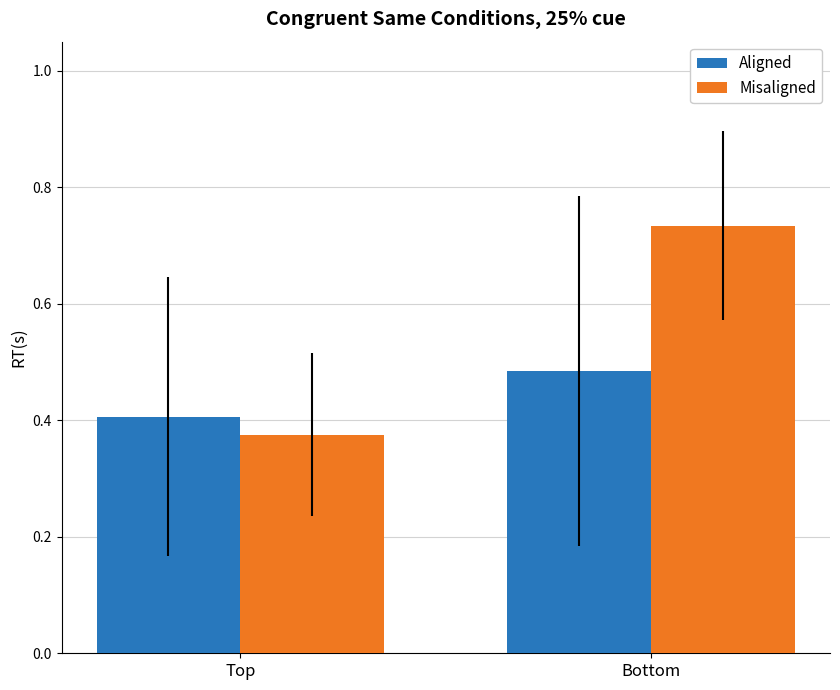

True or false: Misaligned has a value of 1.2 at Bottom.

False